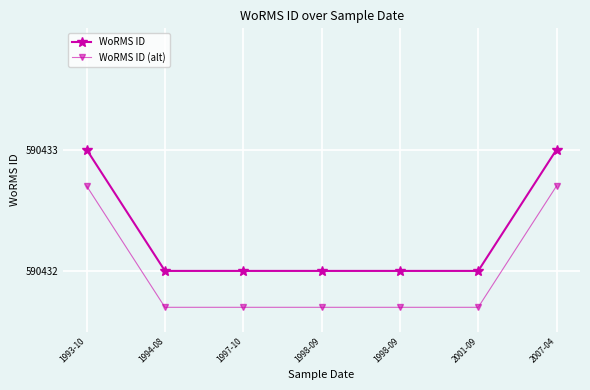

What are all the series names shown in the legend?

WoRMS ID, WoRMS ID (alt)